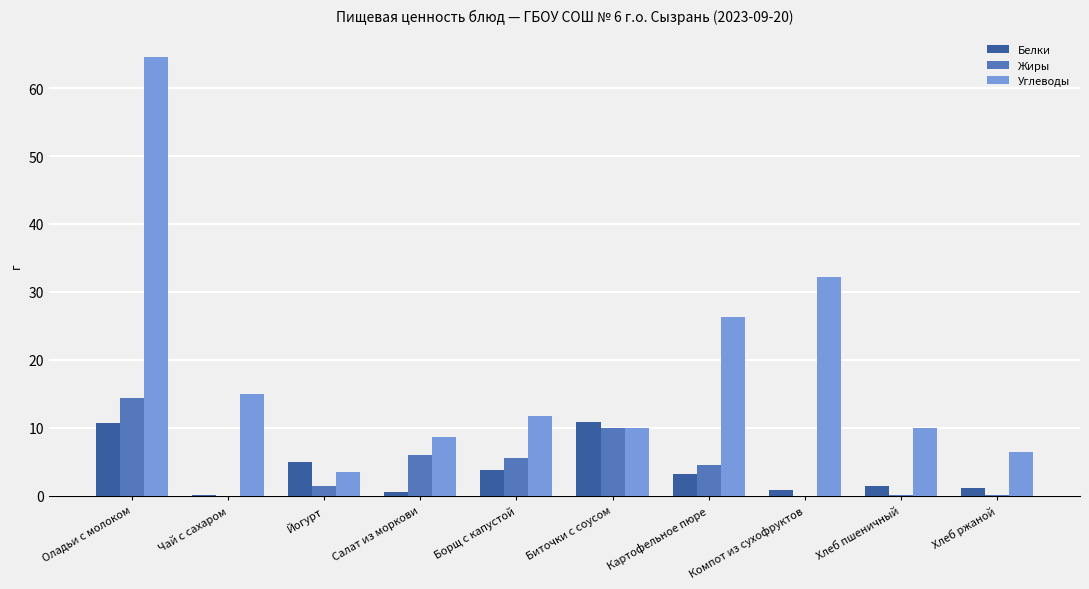

What value does the Белки series have at Биточки с соусом?

10.8